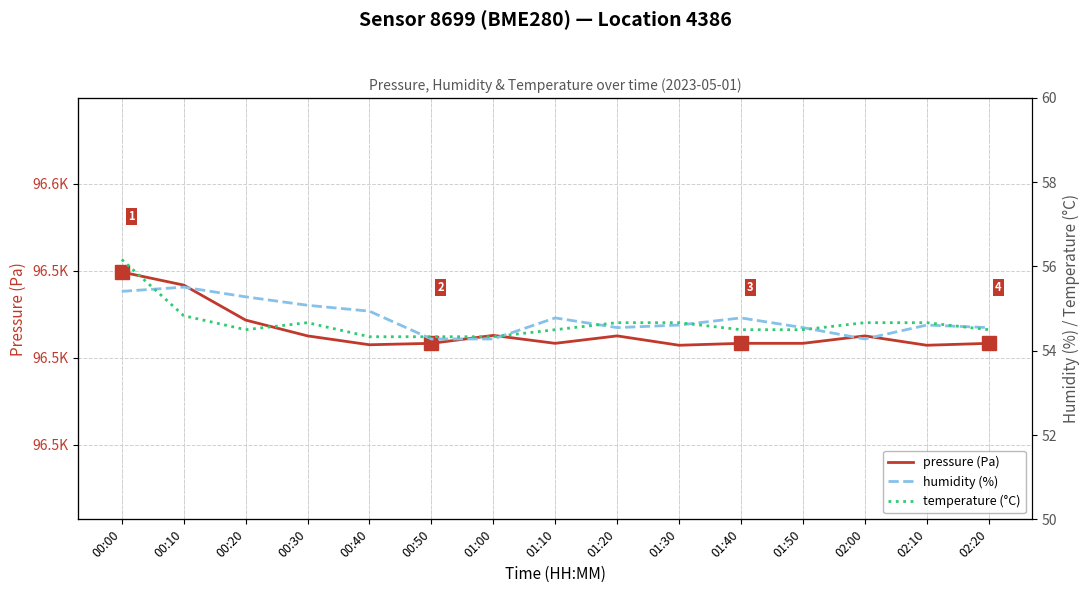

What is the greatest value displayed?

96549.2